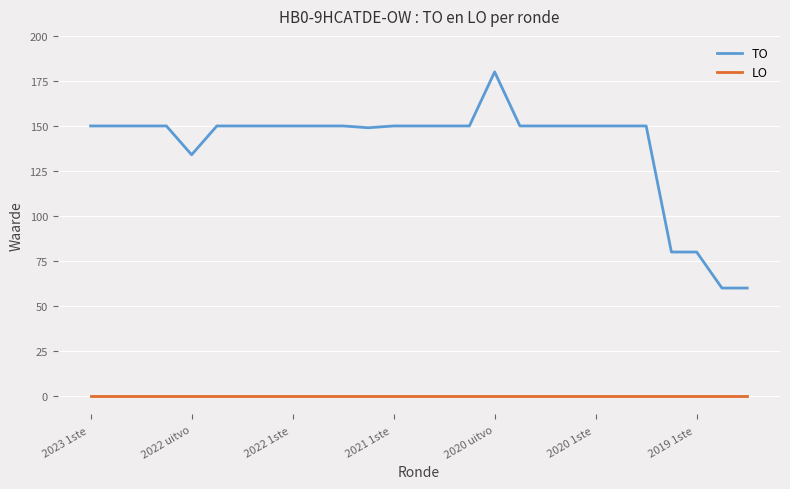

What is the difference between the maximum and minimum values in the TO series?

120